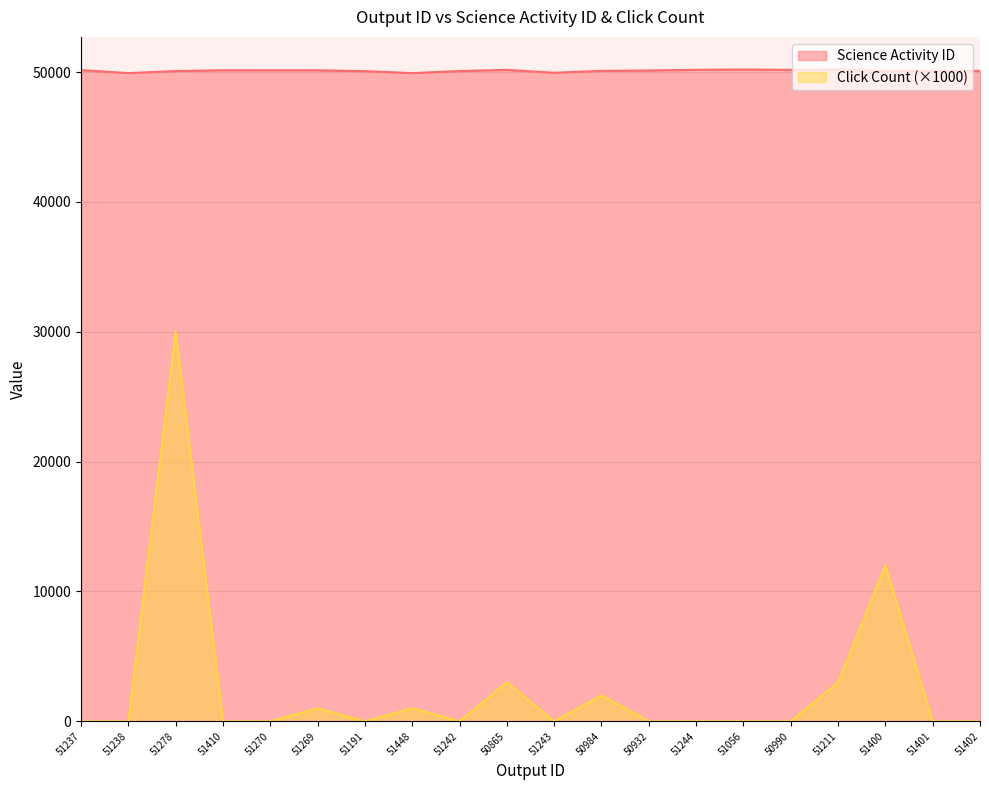

What is the difference between the maximum and second lowest values in the Click Count series?

30000